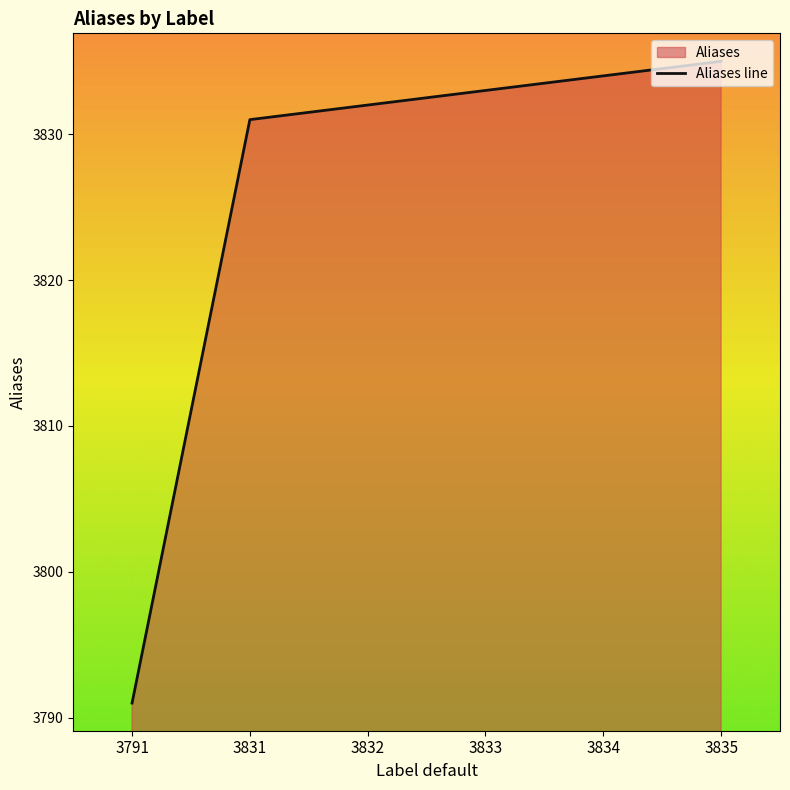

At which label does the data first exceed 3833?

3834